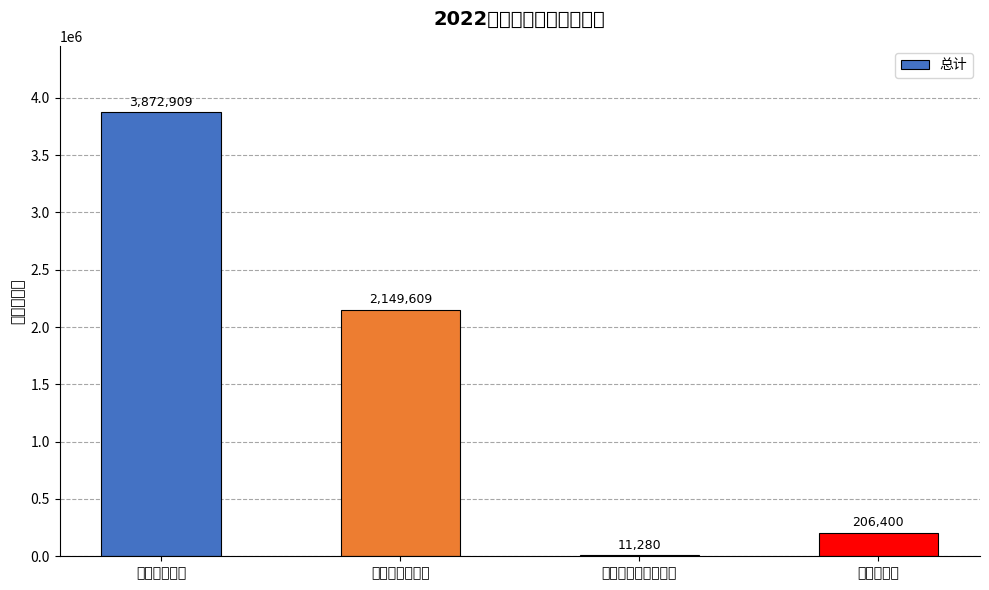

Reading left to right, list all the values displayed in this chart.

工资福利支出=3872909	商品和服务支出=2149609	对个人和家庭的补助=11280	资本性支出=206400